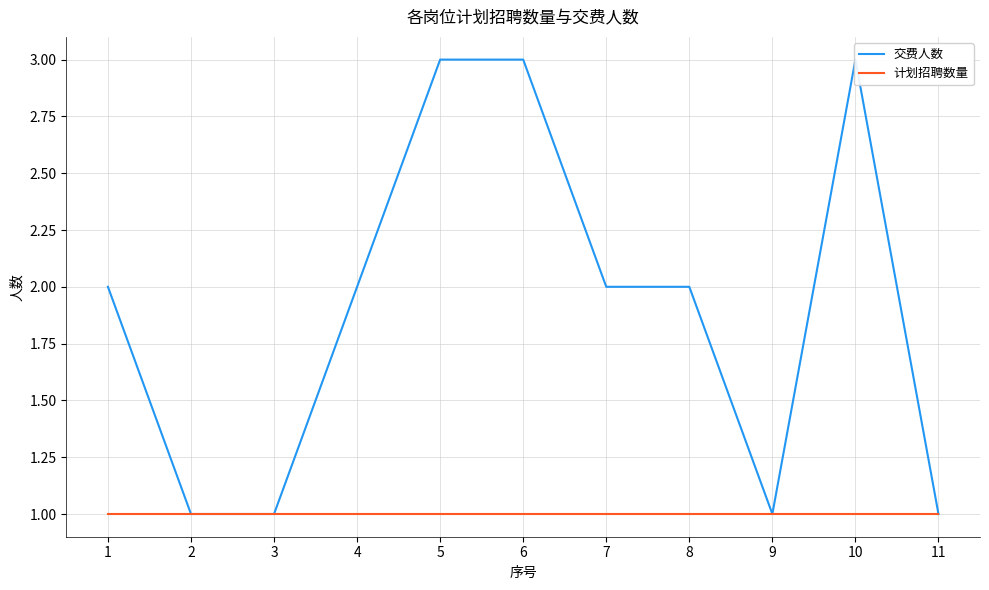

Does the chart display data point markers on the line(s)?

No